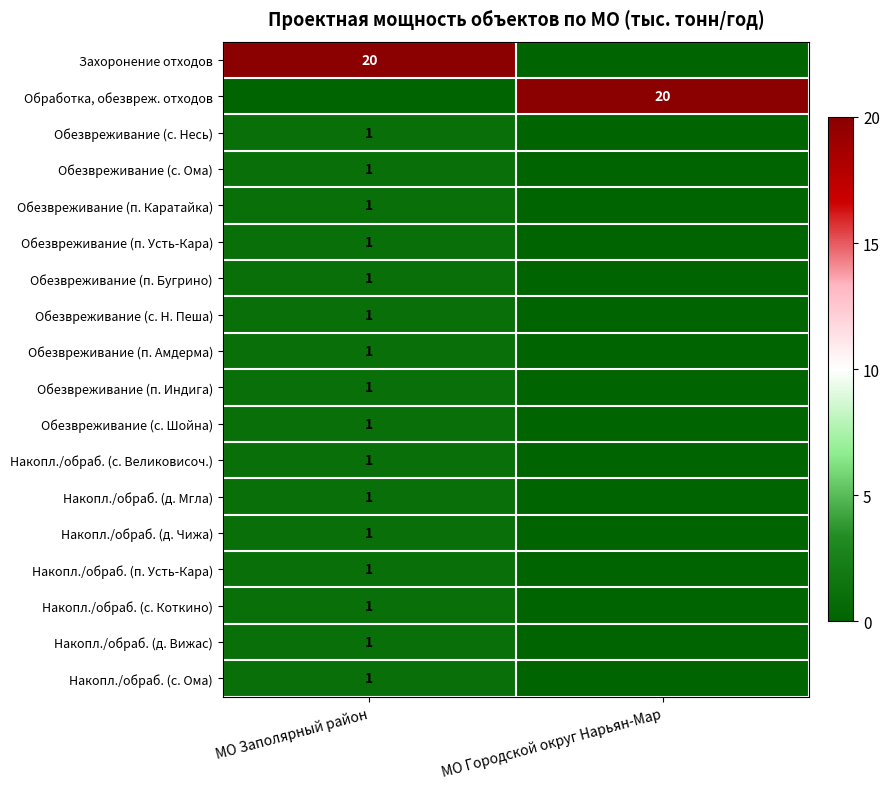

The Накопл./обраб. (п. Усть-Кара) series shows 1 at МО Заполярный район. True or false?

True